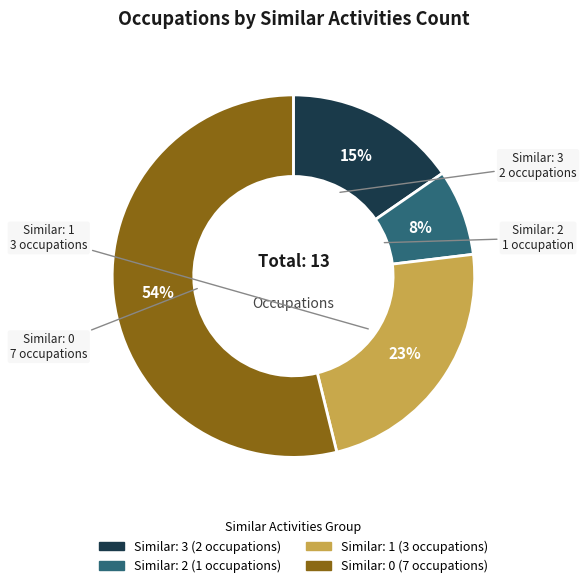

Does any single category account for the majority?

Yes